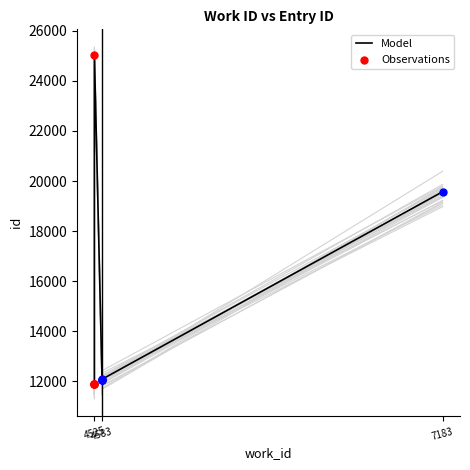

What is the ratio of the value at 4583 to the value at 4525?

1.0